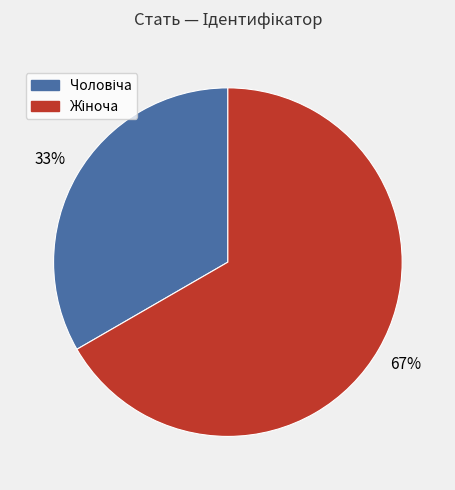

To the nearest percent, what is the average slice percentage?

50%